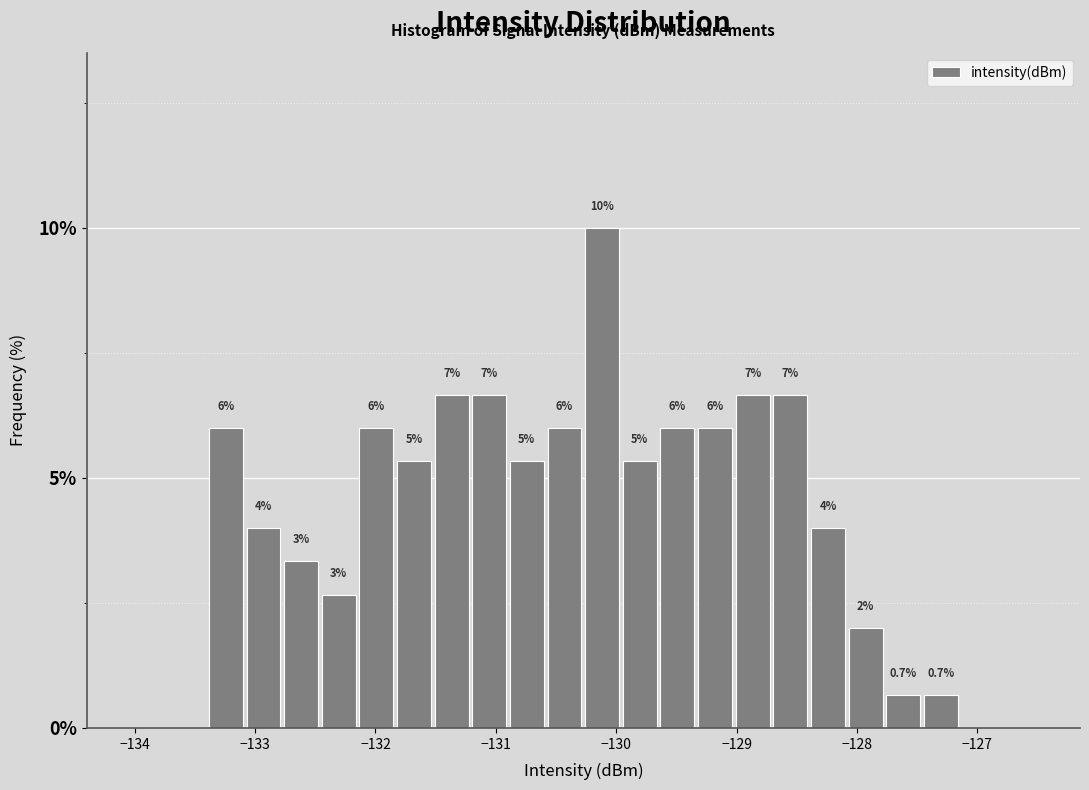

Read against the x-axis, roughly where is the centre of the tallest bar?

-130.1